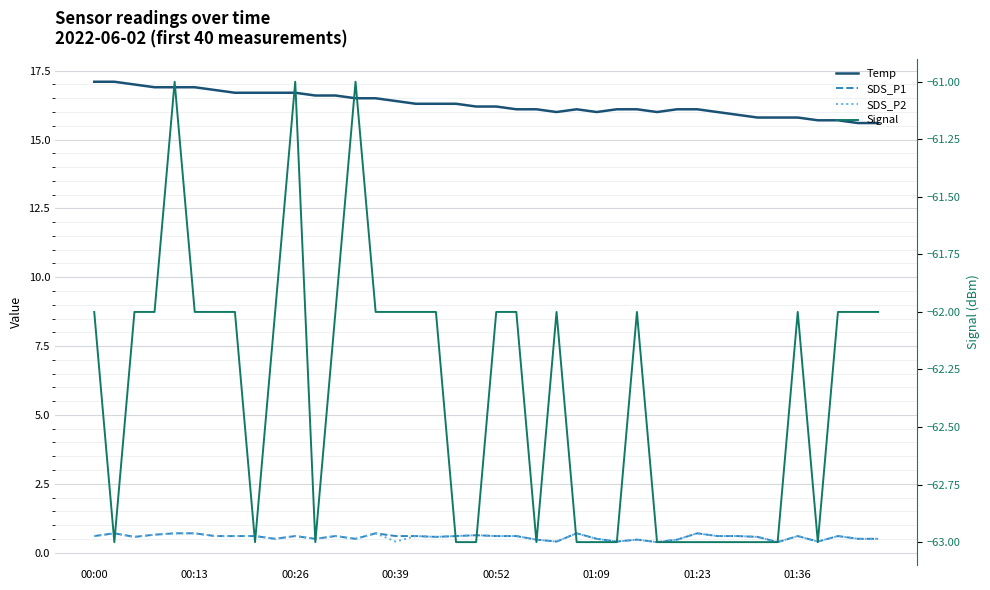

True or false: Signal and SDS_P1 cross at least once.

False